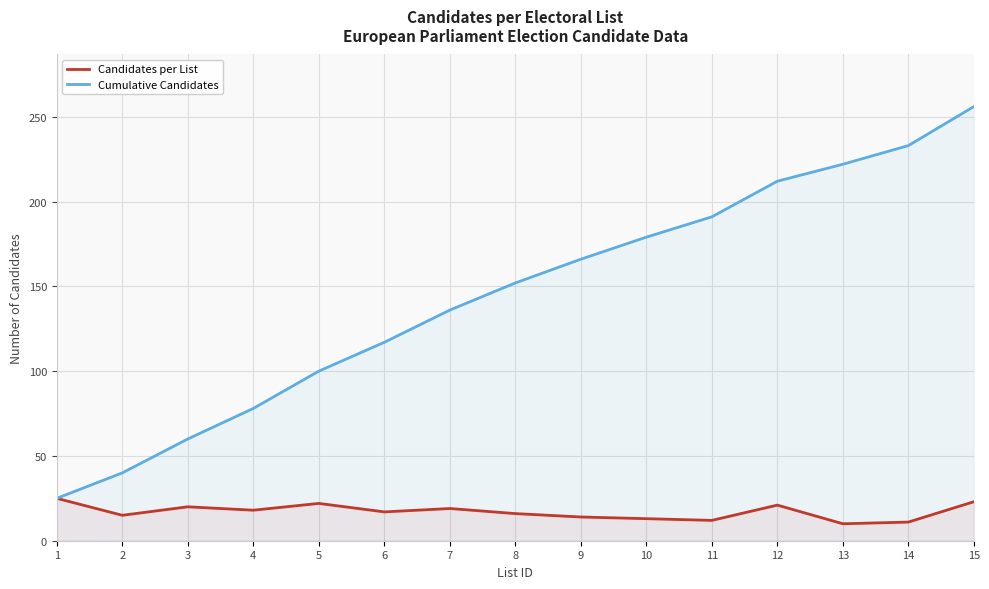

At which category does the chart reach its minimum across all series?

13